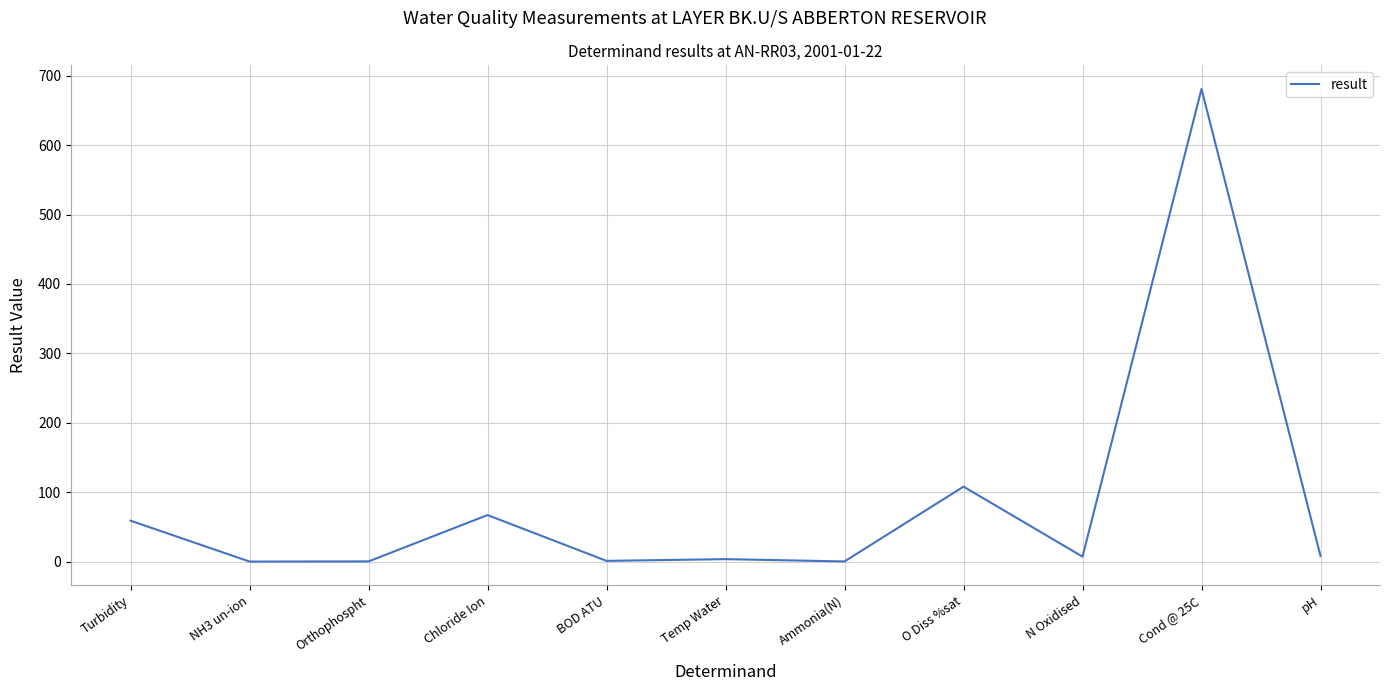

The value at Ammonia(N) is 0.2. True or false?

True